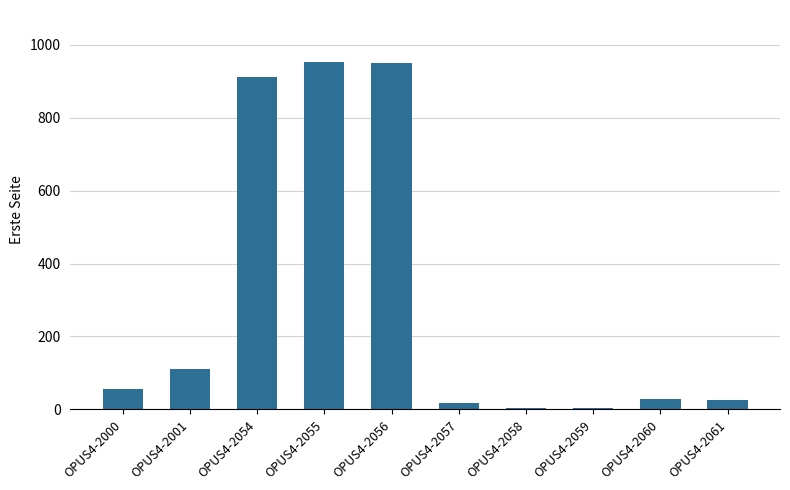

What is the sum of all values?

3062